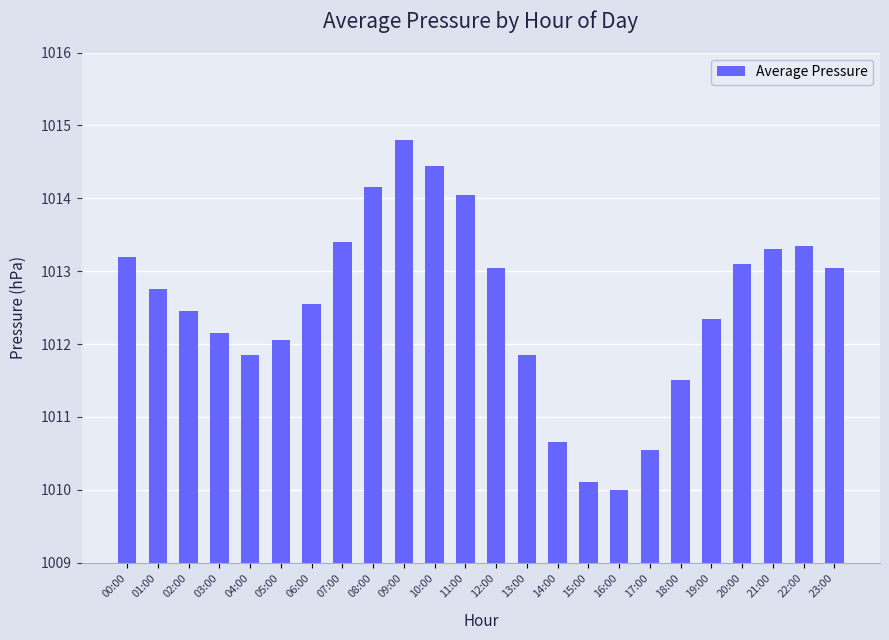

Between 21:00 and 18:00, which is larger?

21:00